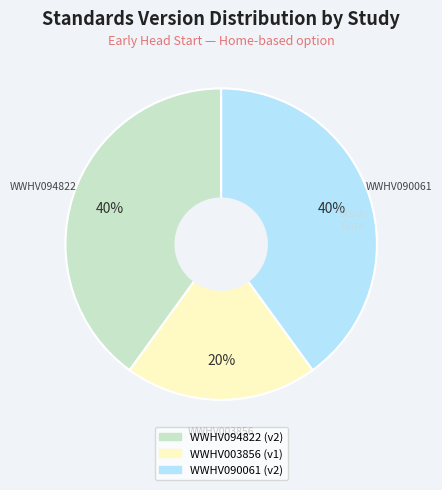

Combined, do WWHV090061 and WWHV003856 account for over 50%?

Yes